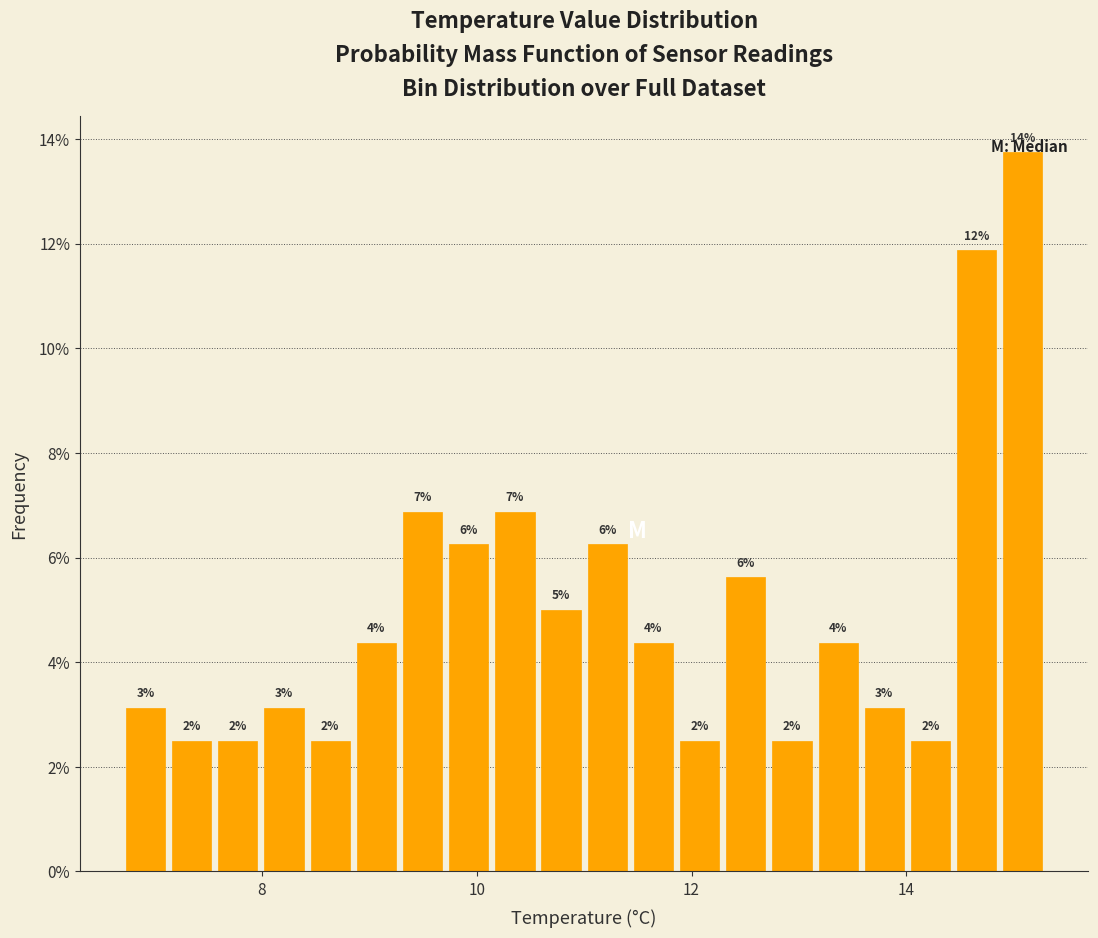

Around what value on the x-axis is the tallest bar? Give the approximate position of its centre, as read against the axis.

15.0